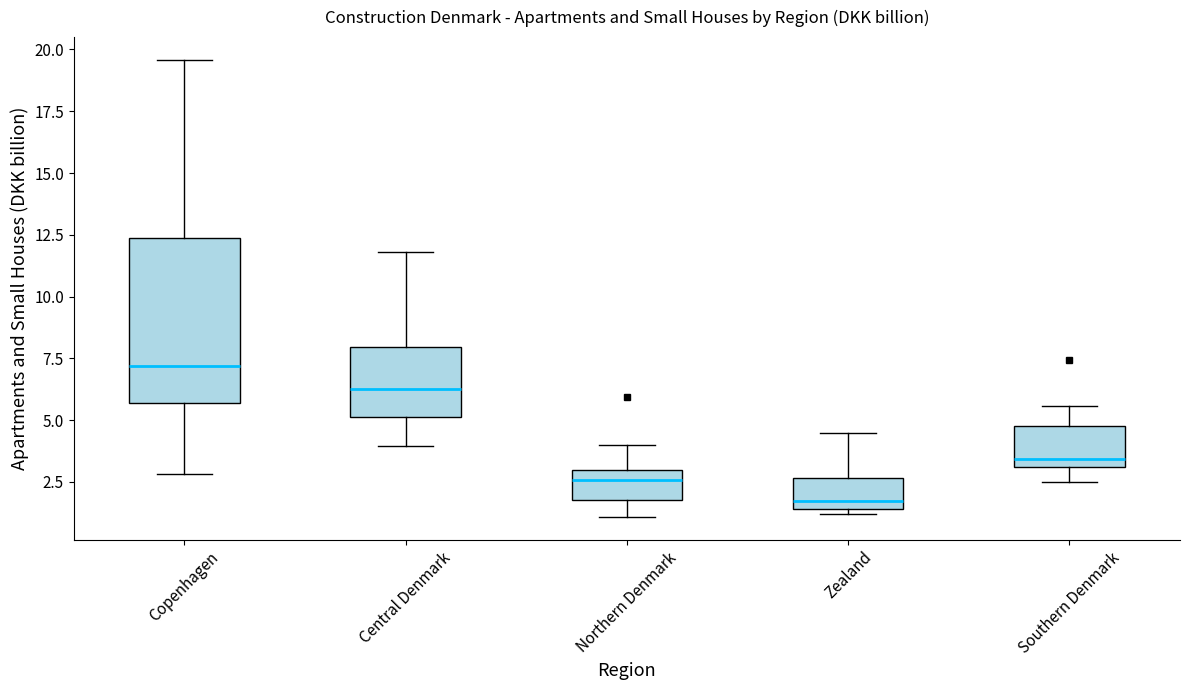

Reading left to right, read every box against the y-axis: the position of its median line, the range the box covers, and the ends of its whiskers. The values are not printed on the chart, so give them approximately, as read against the axis.

Copenhagen: median 7.0, box 5.5 to 12.5, whiskers 3.0 to 19.5
Central Denmark: median 6.5, box 5.0 to 8.0, whiskers 4.0 to 12.0
Northern Denmark: median 2.5, box 2.0 to 3.0, whiskers 1.0 to 4.0
Zealand: median 1.5 (just above the box's lower edge), box 1.5 to 2.5, whiskers 1.0 to 4.5
Southern Denmark: median 3.5, box 3.0 to 5.0, whiskers 2.5 to 5.5